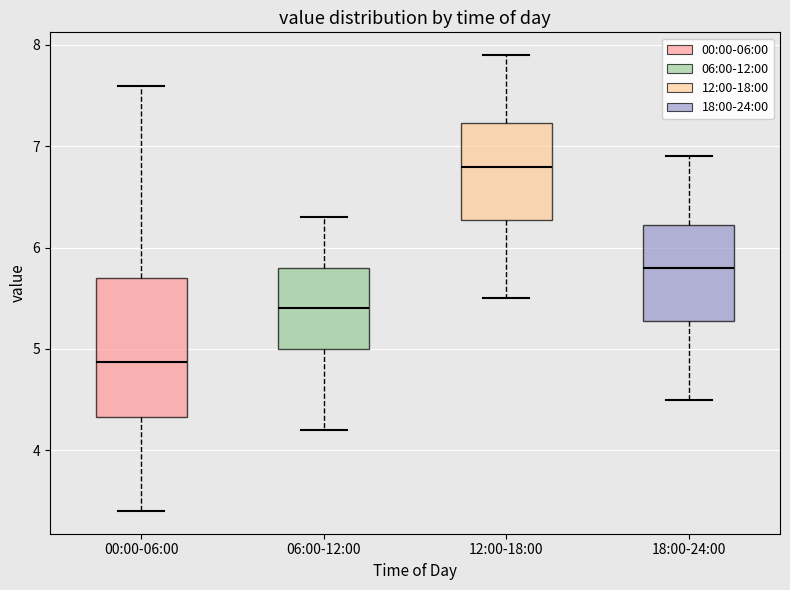

Which box's median line is the lowest?

00:00-06:00